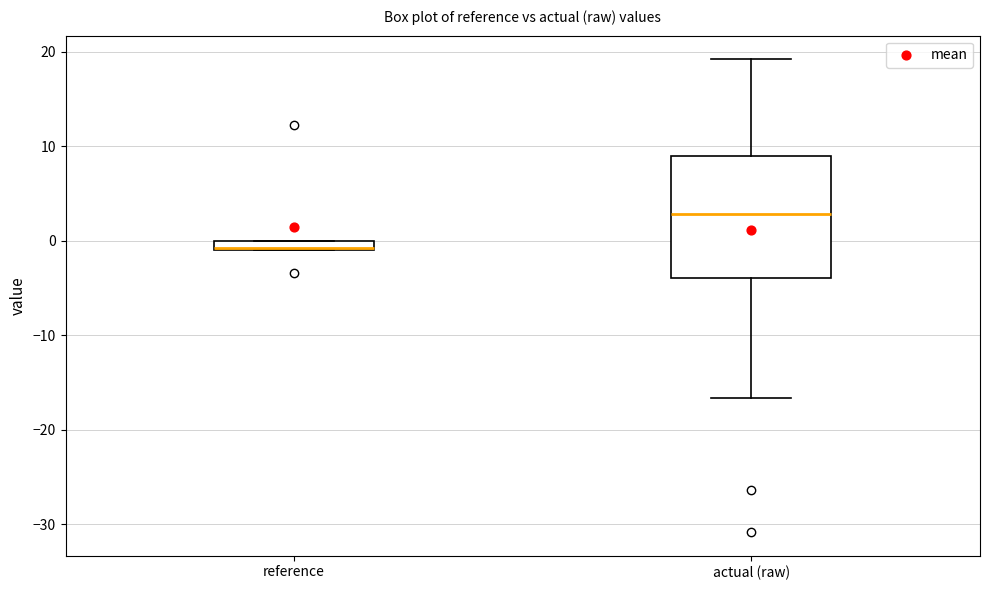

Where is the upper edge of the box for reference on the y-axis? The values are not printed on the chart, so give them approximately, as read against the axis.

0